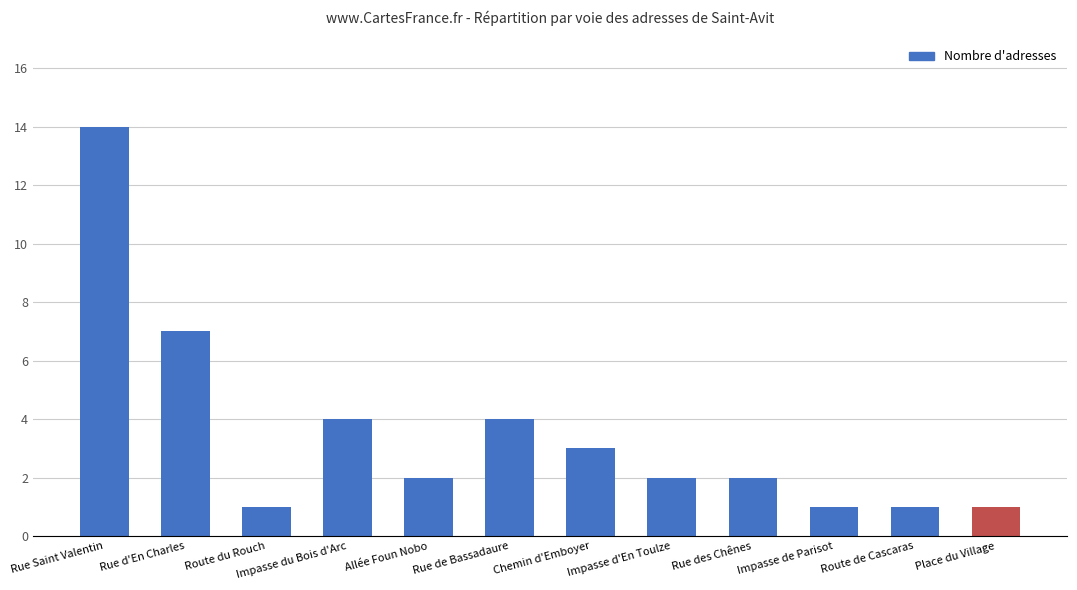

What is the value of the 3rd bar from the left?

1